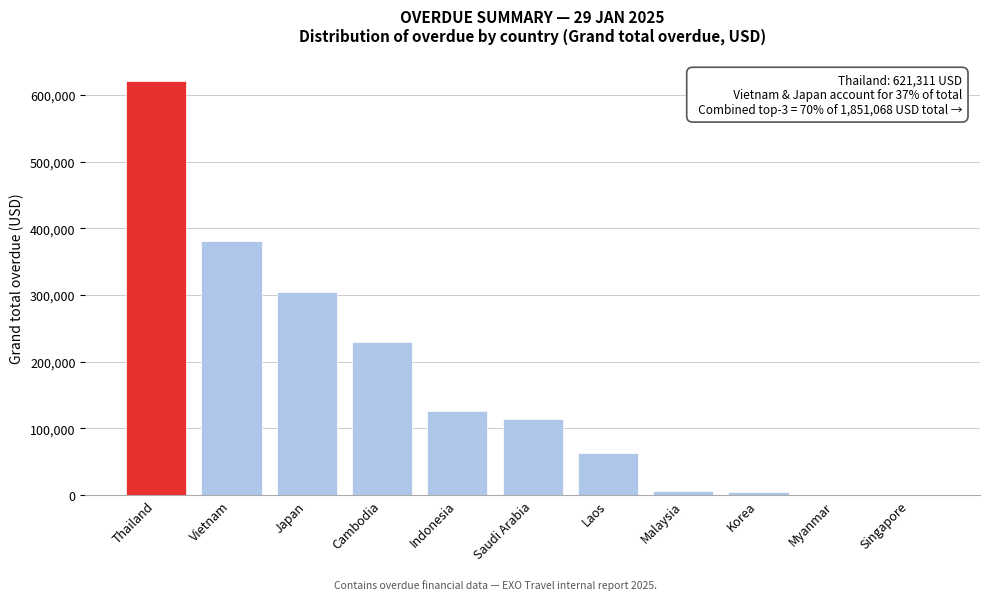

Read the value at Saudi Arabia.

114619.2